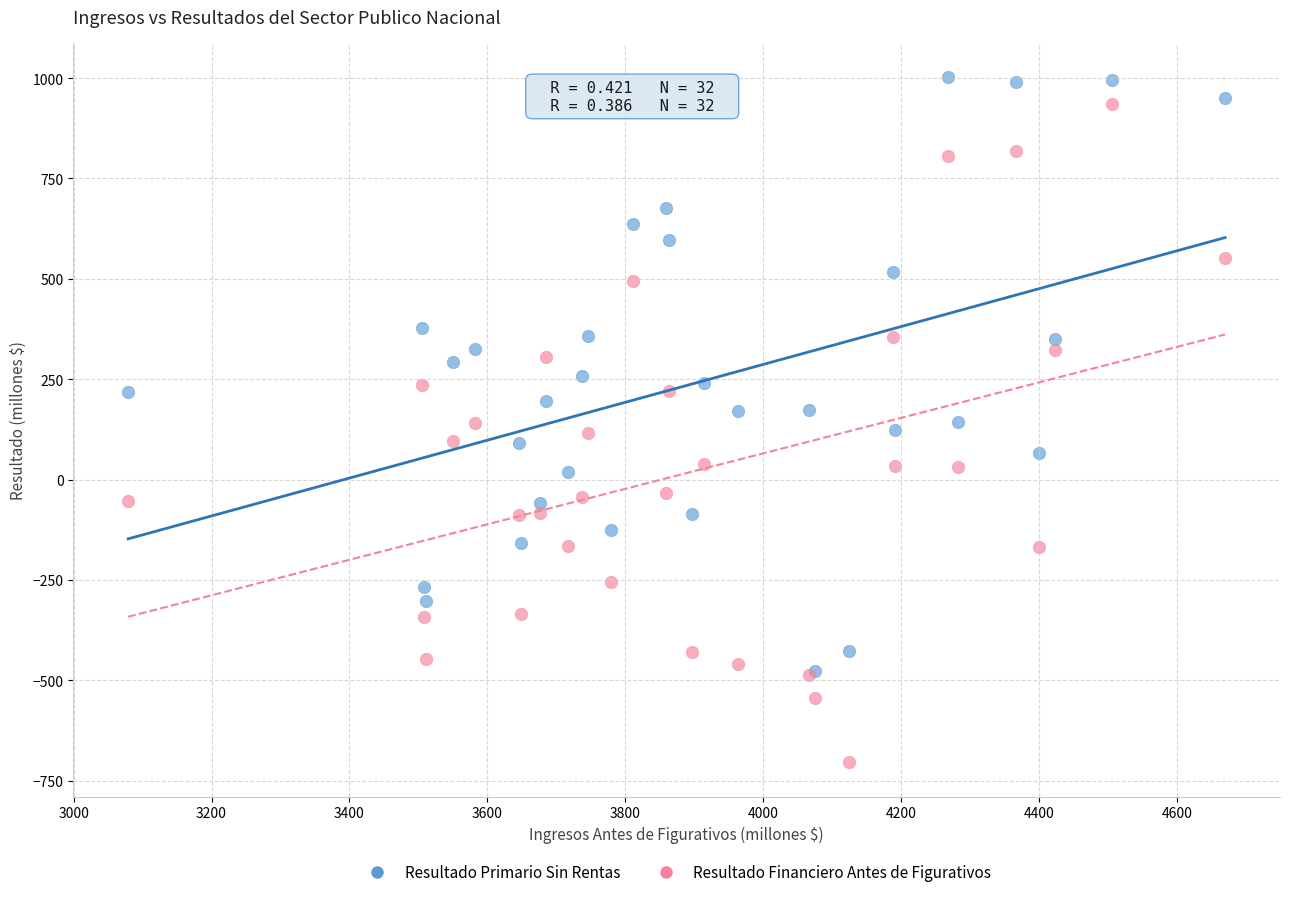

What are all the series names shown in the legend?

Resultado Primario Sin Rentas, Resultado Financiero Antes de Figurativos